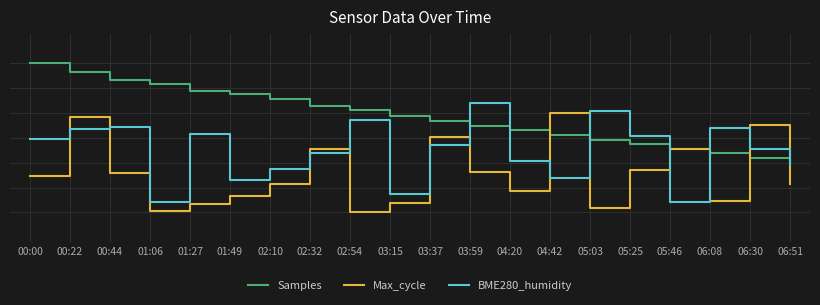

Is the value of Samples at 02:32 greater than the value of Max_cycle at 00:44?

Yes